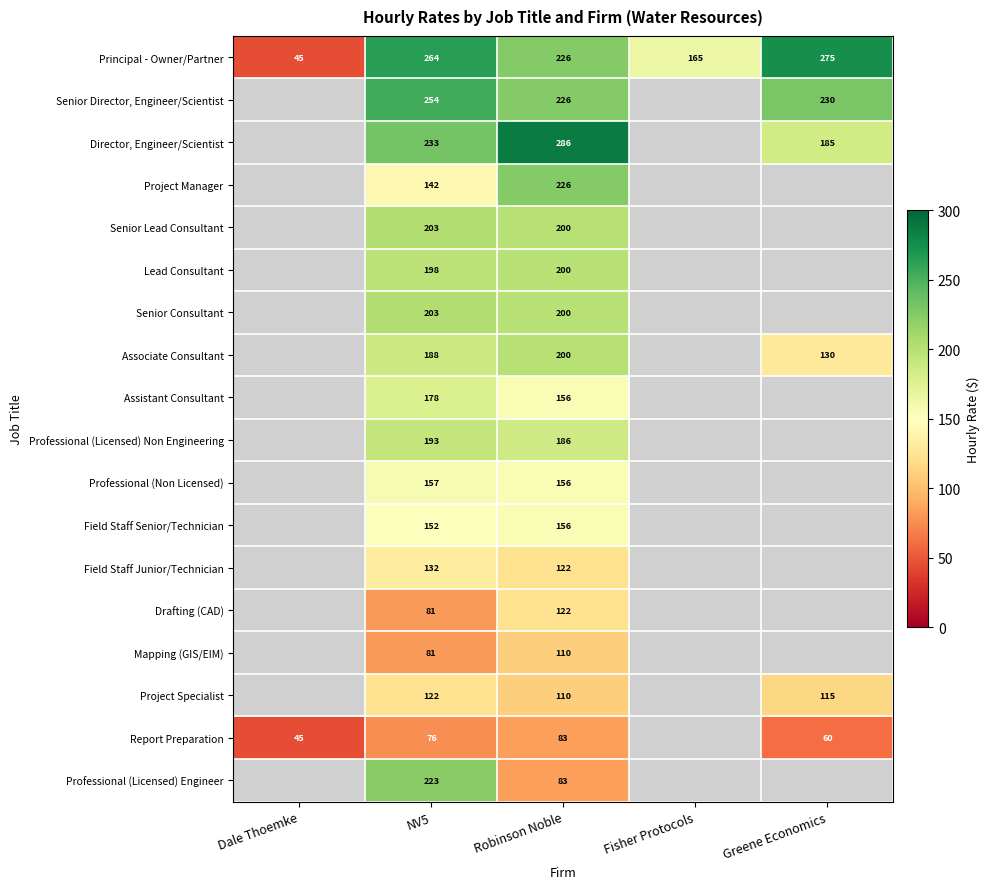

Which has a higher value, Robinson Noble or NV5?

NV5